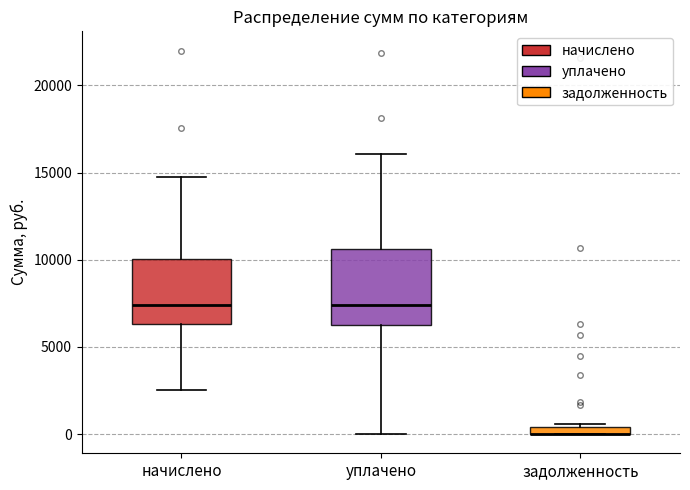

Where does the lower whisker of the box for начислено end on the y-axis? The values are not printed on the chart, so give them approximately, as read against the axis.

2500